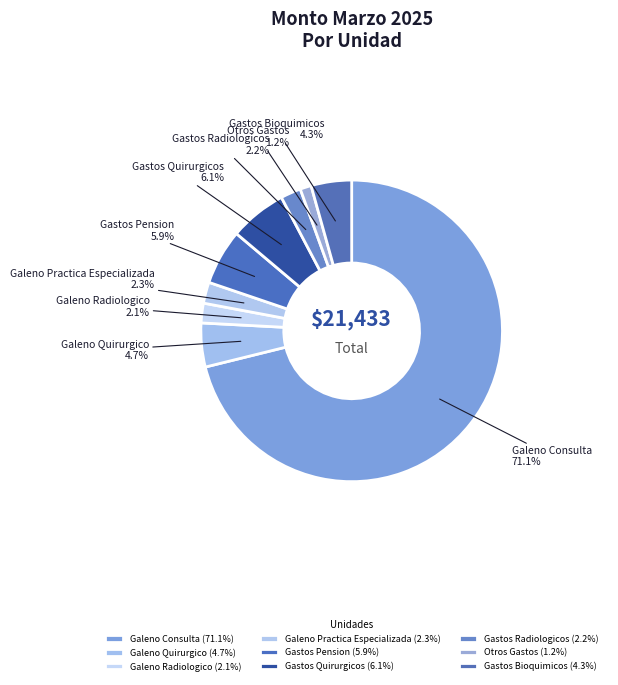

Which has a higher value, Otros Gastos or Gastos Radiologicos?

Gastos Radiologicos